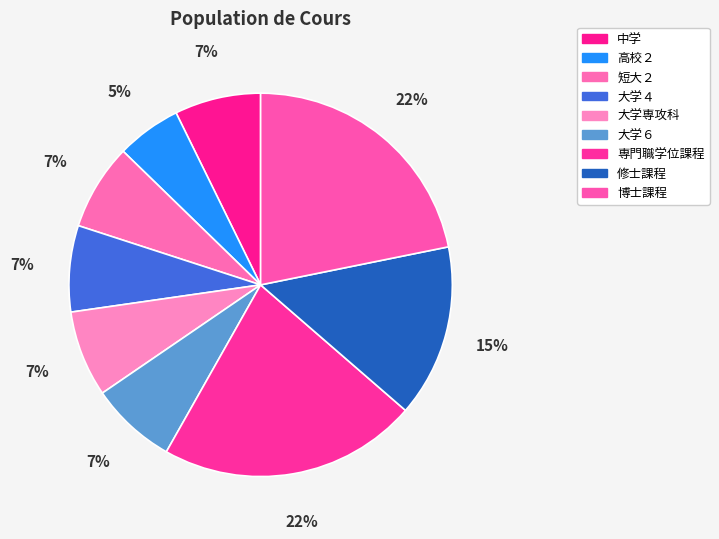

How many segments does this pie chart have?

9